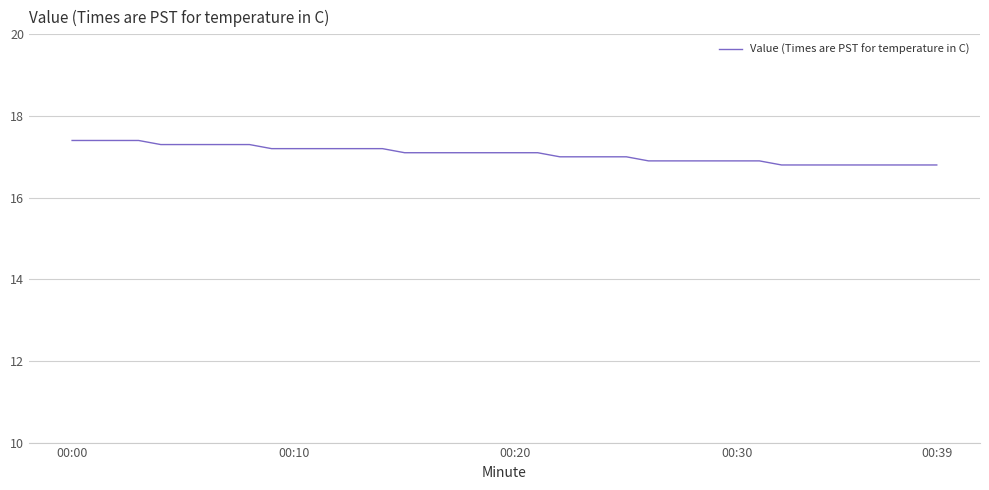

What is the smallest value displayed?

16.8